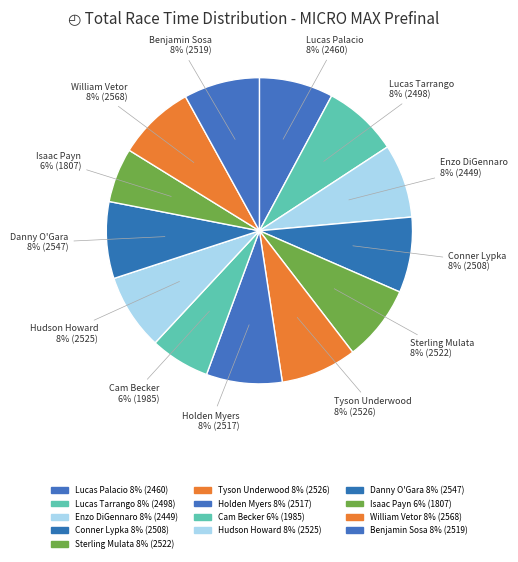

What is the ratio of the value at Hudson Howard to the value at Cam Becker?

1.3